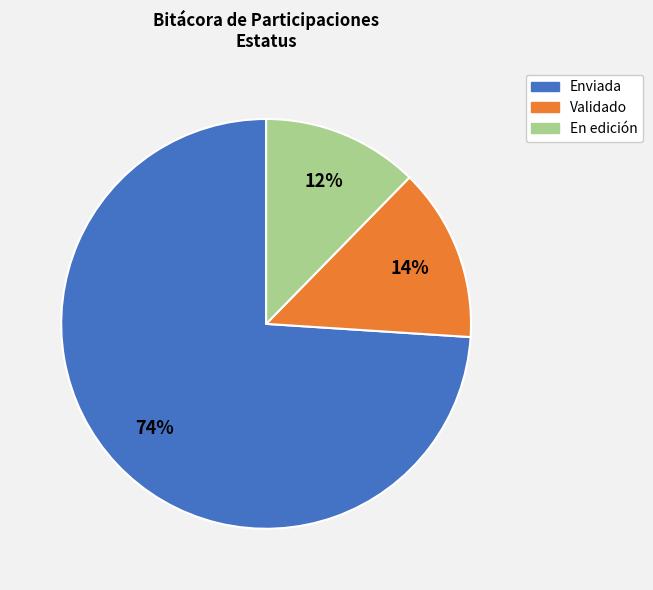

Count the number of slices in the pie.

3